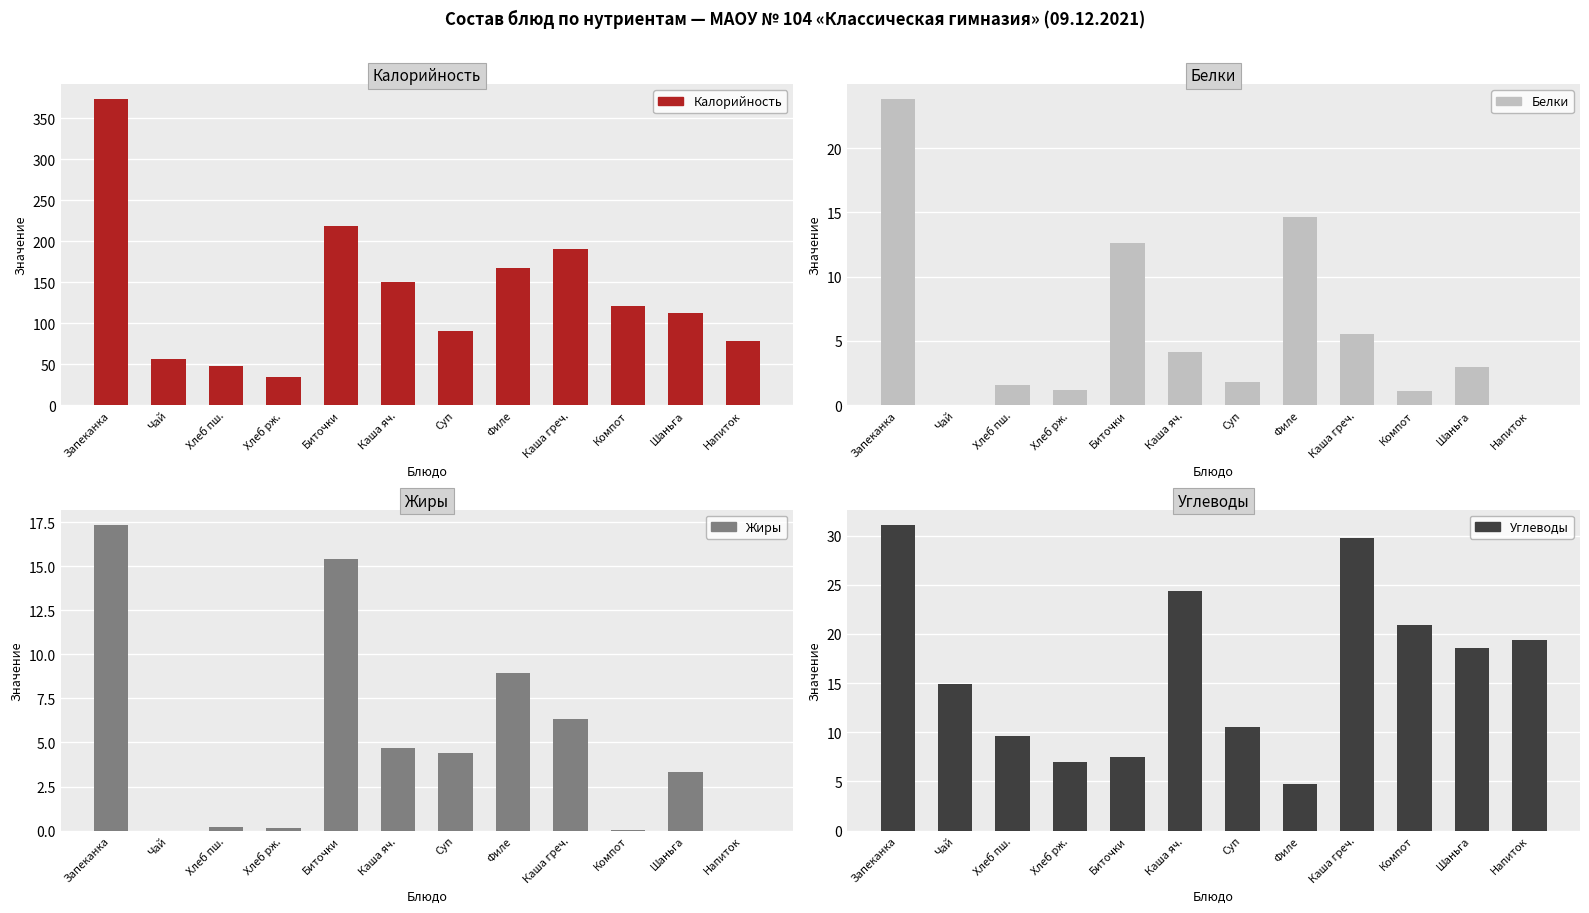

What is the difference between the maximum and minimum values in the Жиры series?

17.3